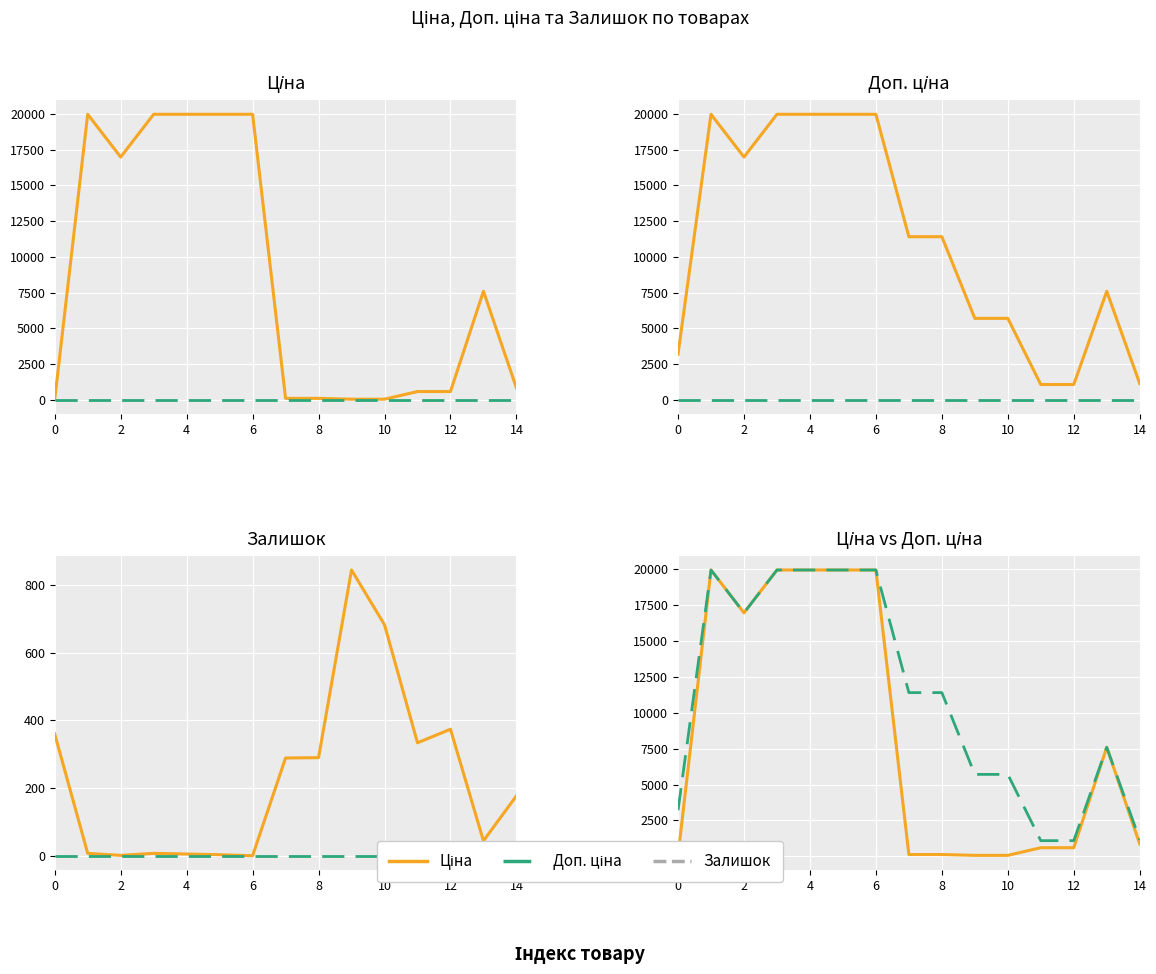

The value of Доп. ціна at 12 is 4465.7. True or false?

False